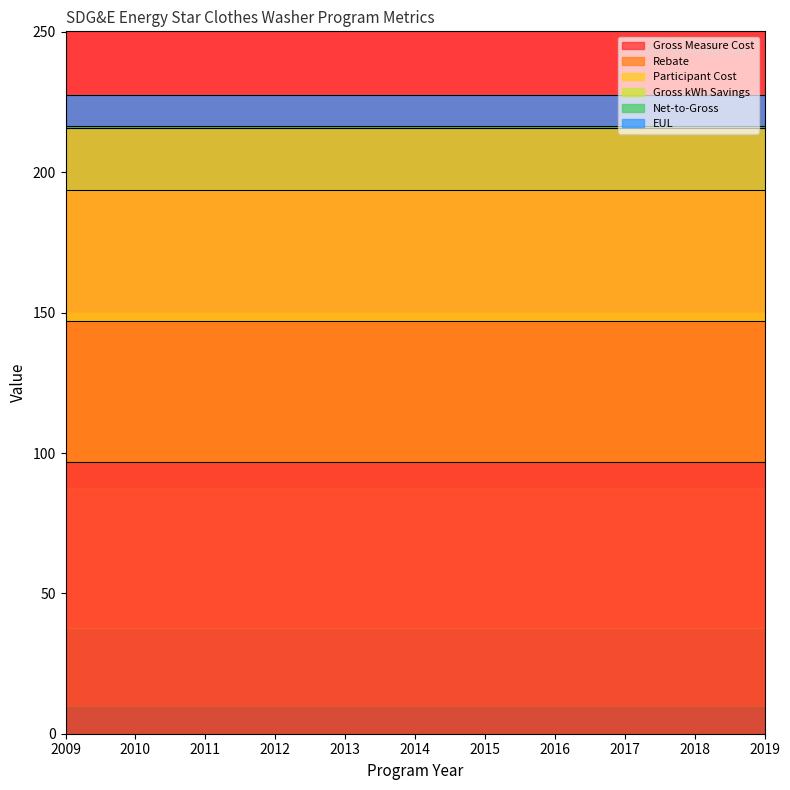

What is the lowest value of the Gross kWh Savings series?

21.9